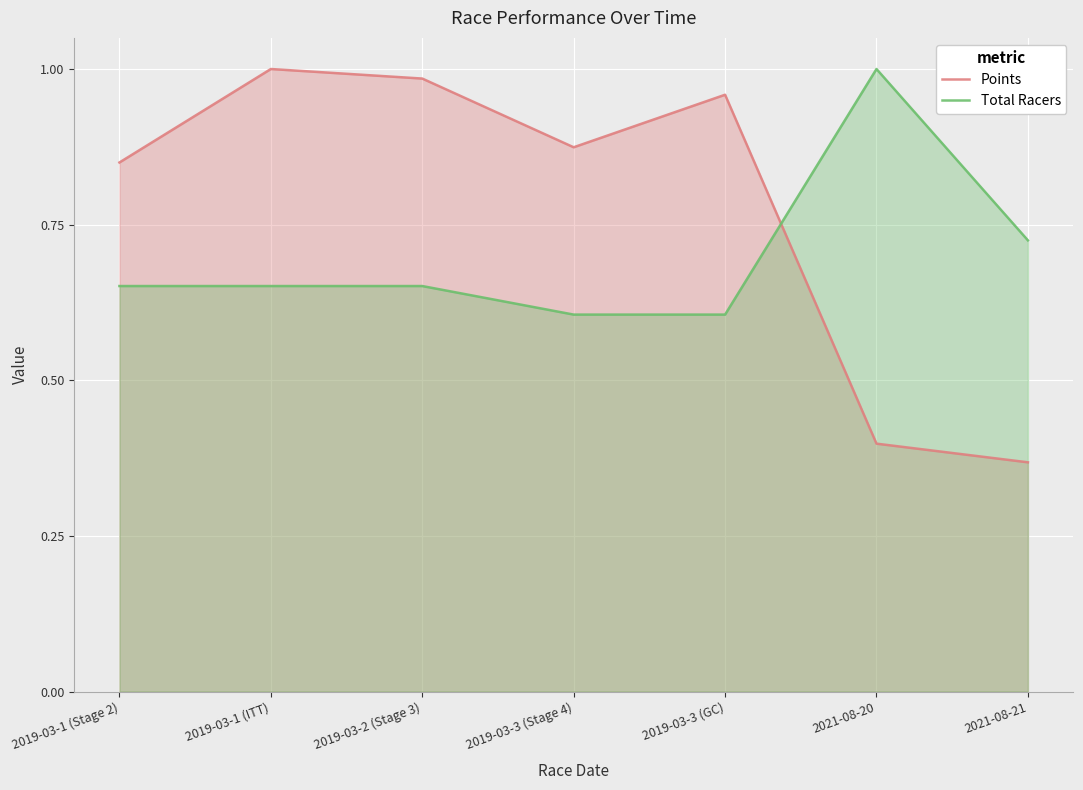

True or false: Total Racers and Points intersect in this chart.

True